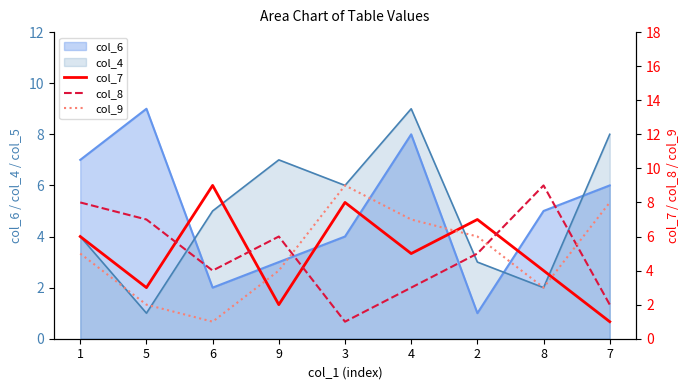

Count the col_9 values in the range 3 to 7.

5